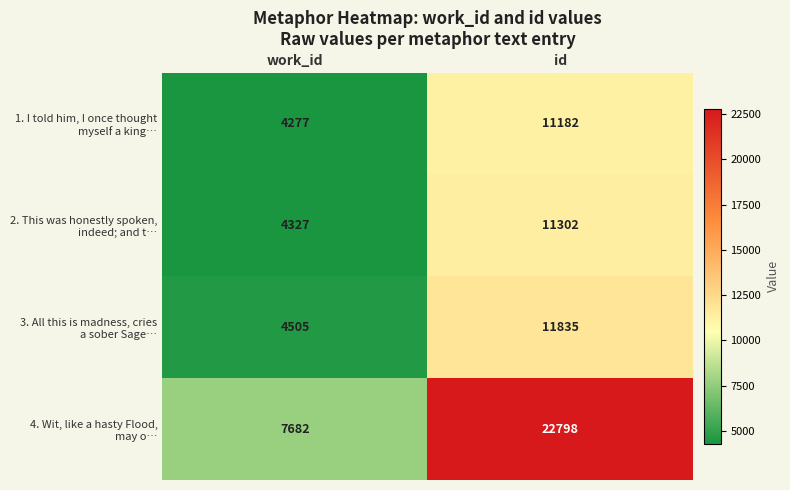

What is the smallest value displayed?

4277